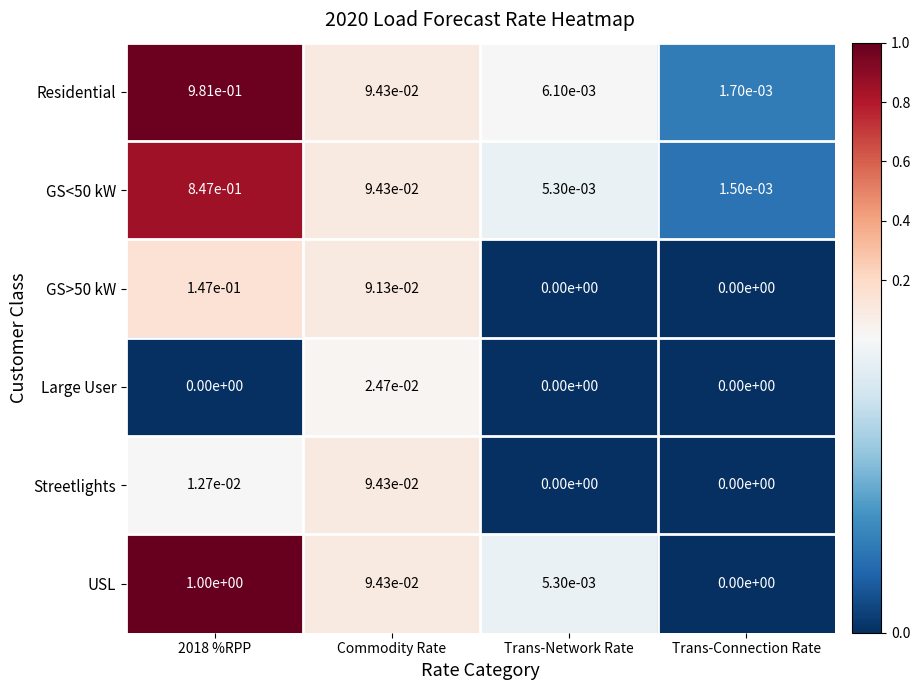

At which label does Large User reach its peak?

Commodity Rate